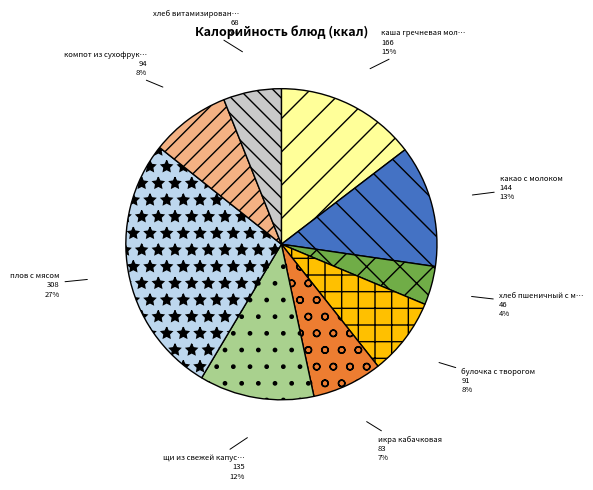

To the nearest percent, what is the average slice percentage?

11%